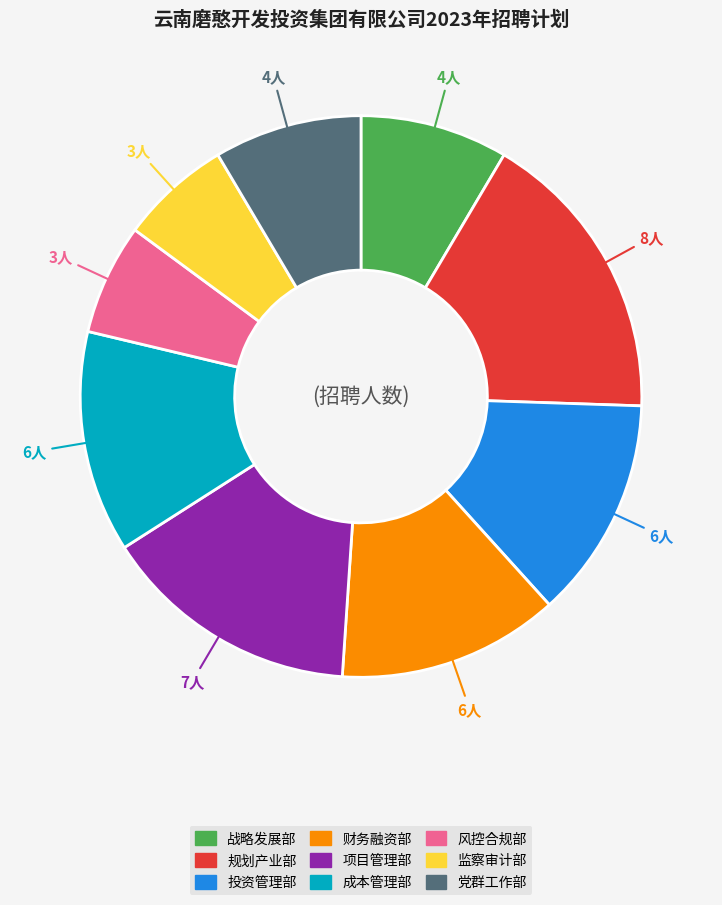

Is it true that 党群工作部 is 9% of the pie?

True